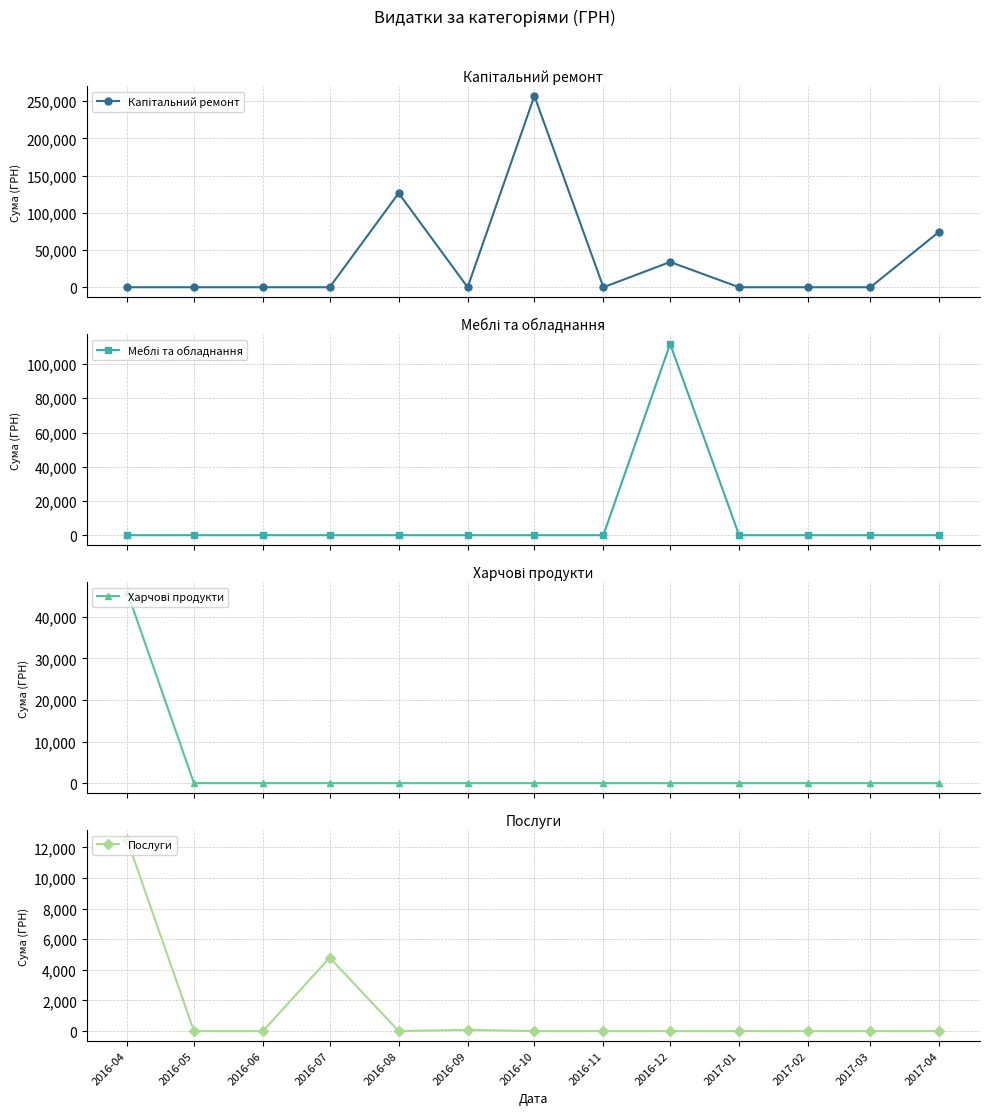

At which category does Капітальний ремонт reach its first local peak?

2016-08